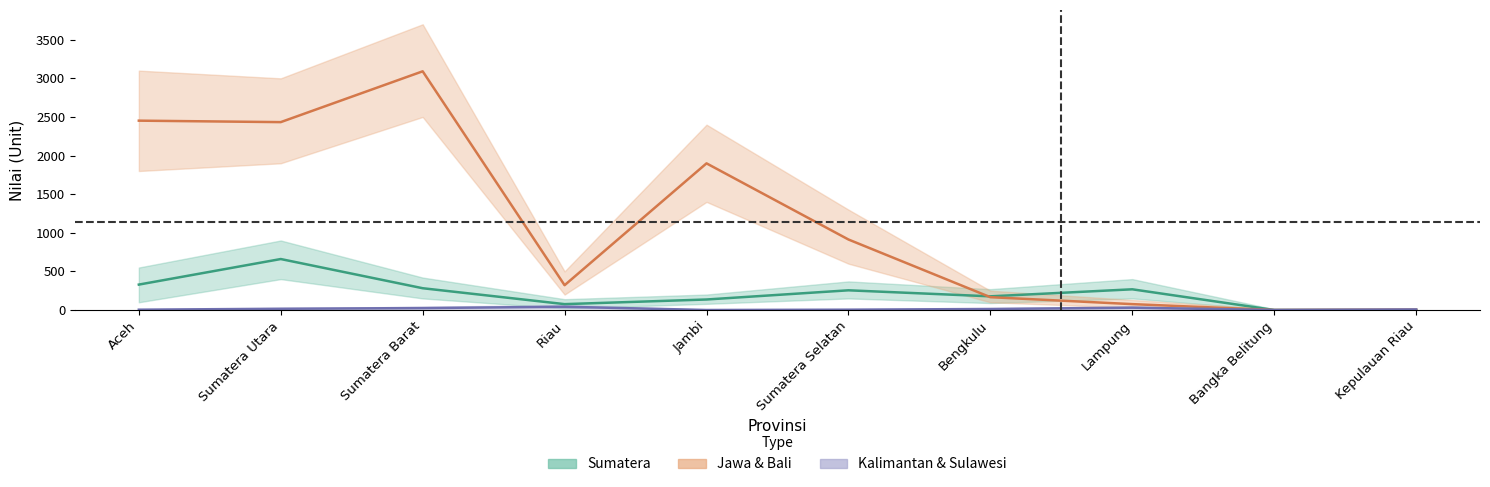

Rank the series at Sumatera Barat from highest to lowest value.

Jawa & Bali, Sumatera, Kalimantan & Sulawesi